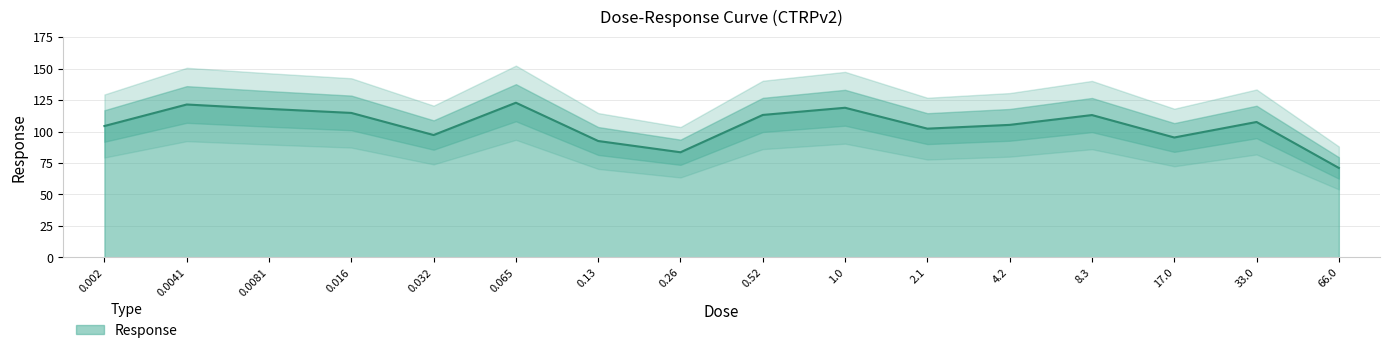

What is the ratio of the value at 8.3 to the value at 17.0?

1.2